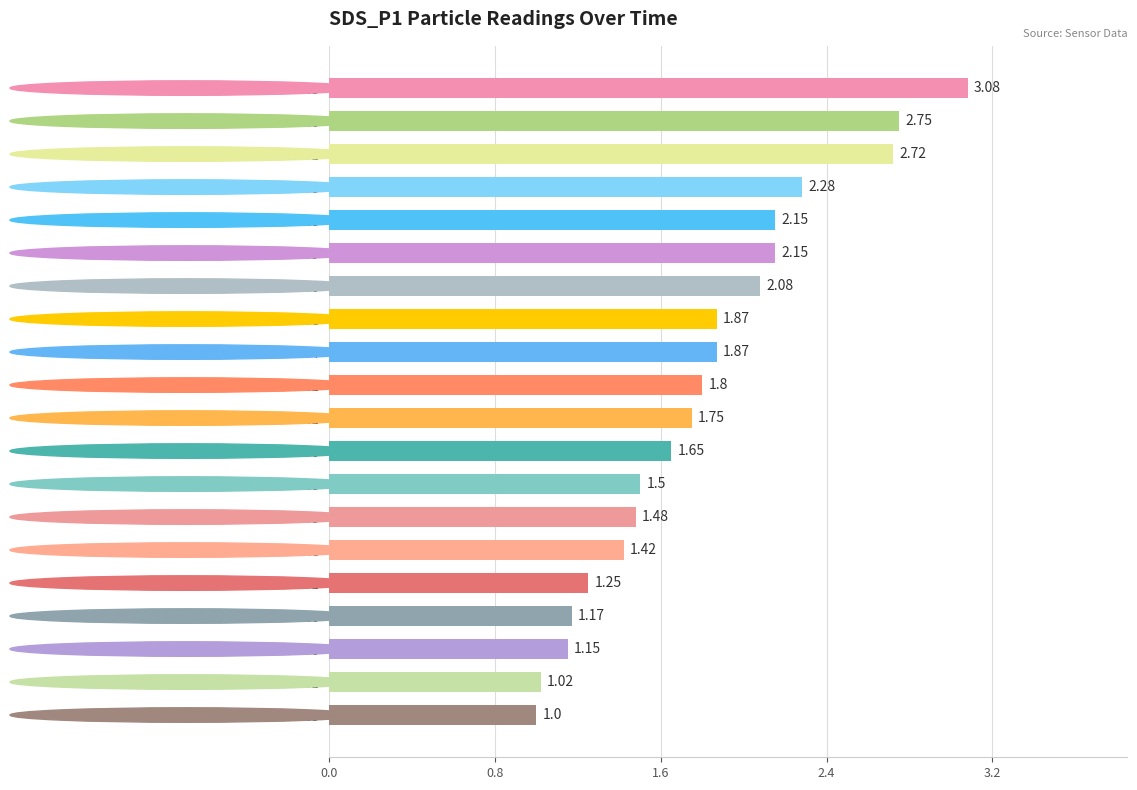

What is the sum of all values?

36.1